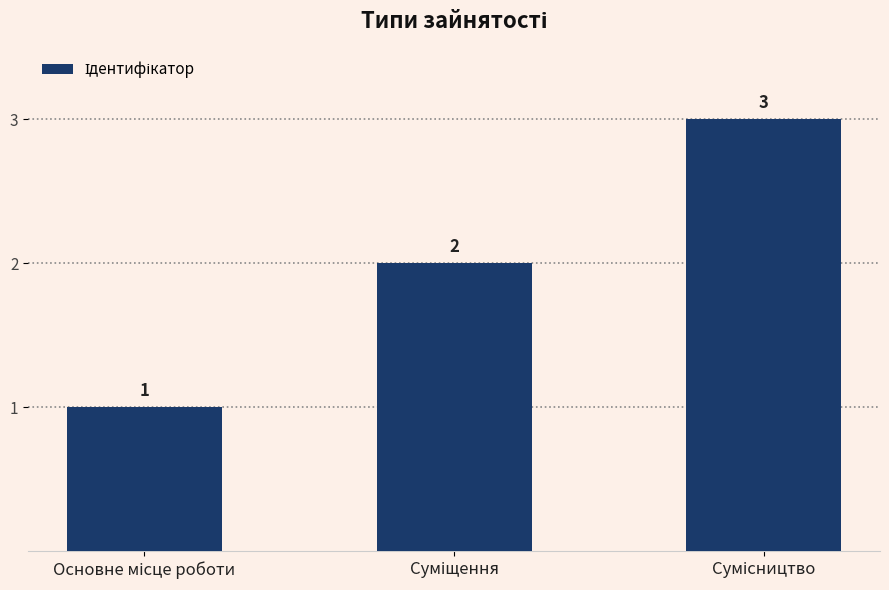

What is the difference between the maximum and second lowest values?

1